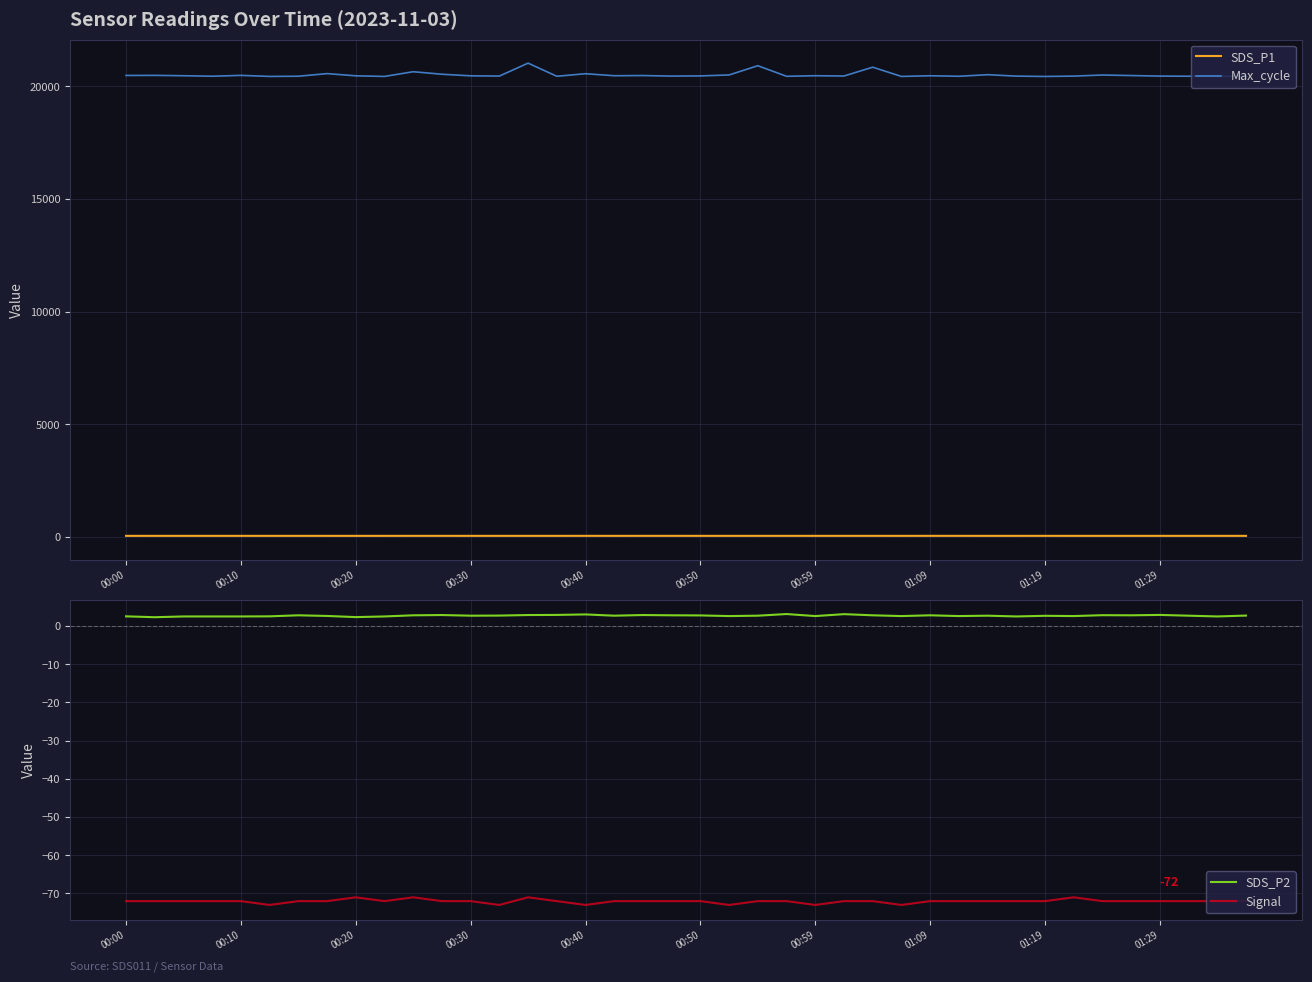

In Signal, how many points are higher than both neighbors (excluding endpoints)?

4